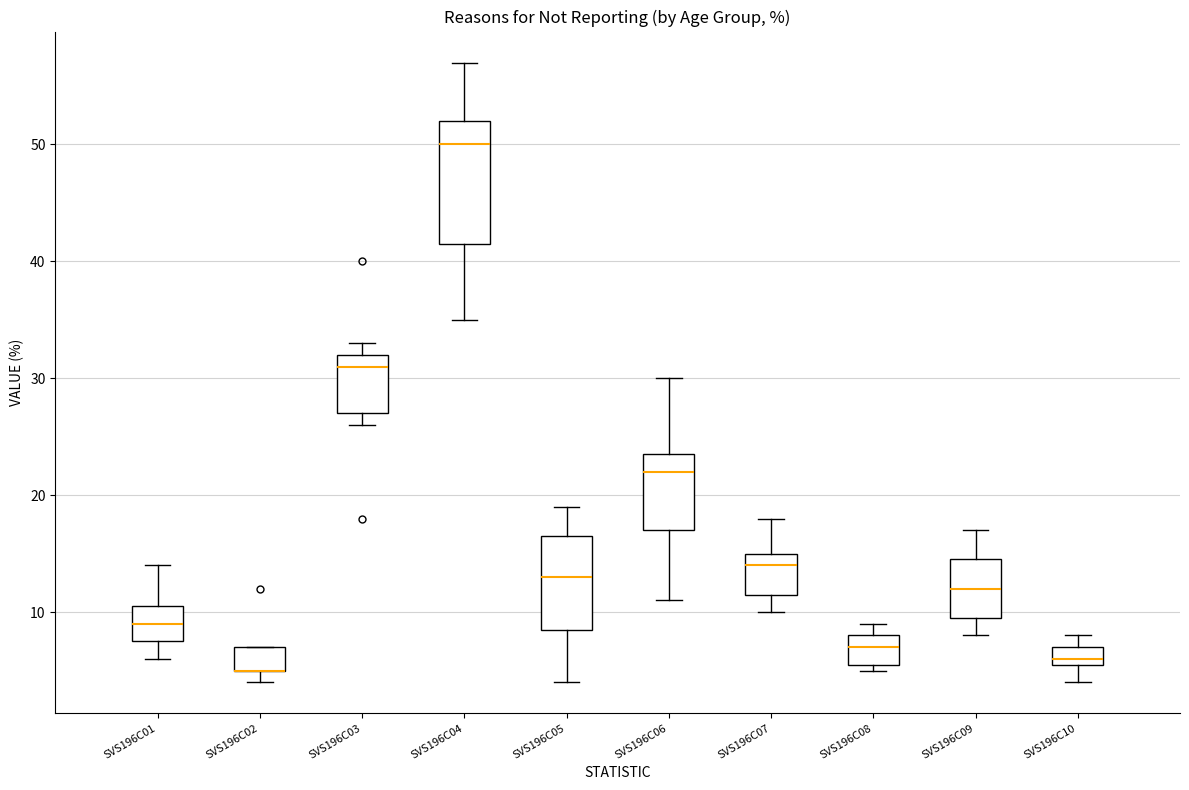

Which box is the tallest, from its lower edge to its upper edge?

SVS196C04